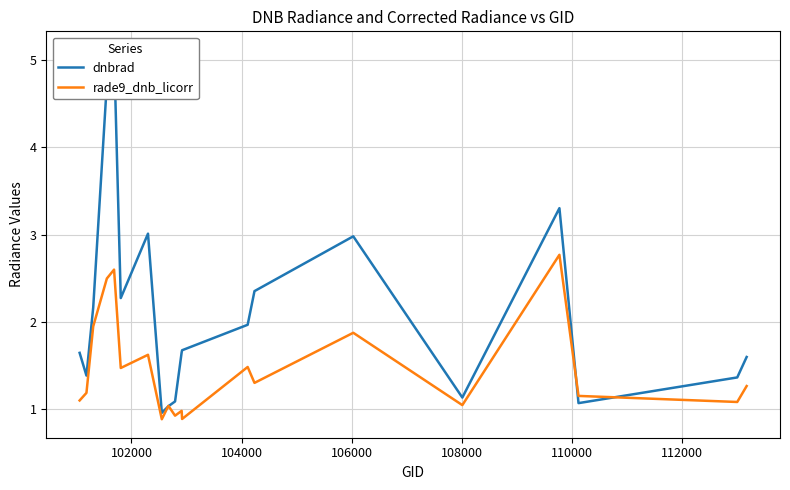

How many intersections are there between rade9_dnb_licorr and dnbrad?

4